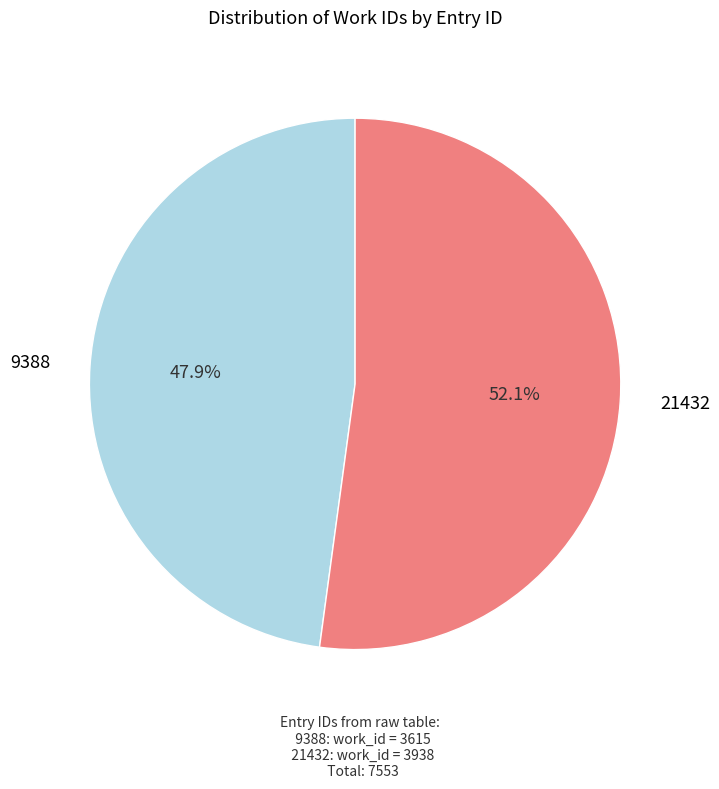

Is there any slice that represents more than half of the pie?

Yes